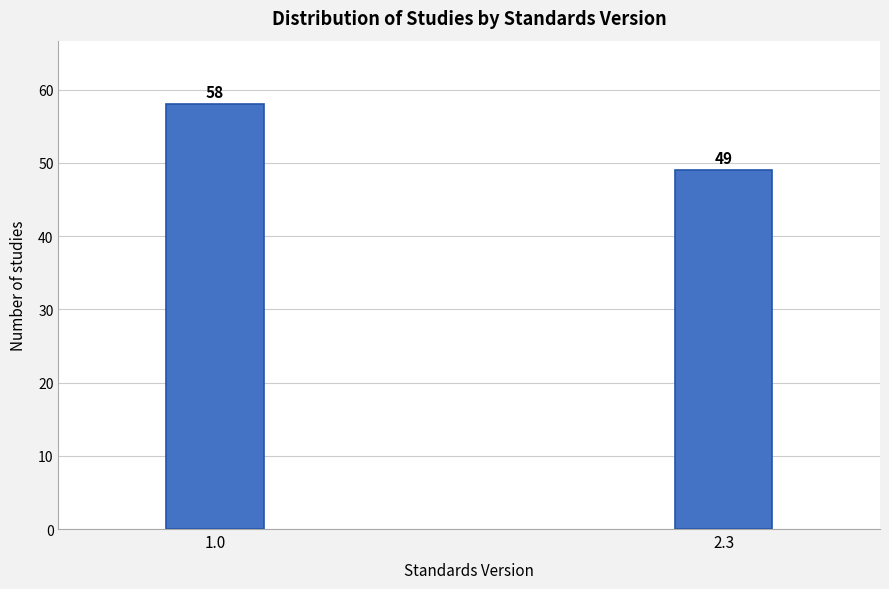

Reading right to left, transcribe all the data shown in this chart.

2.3=49	1.0=58